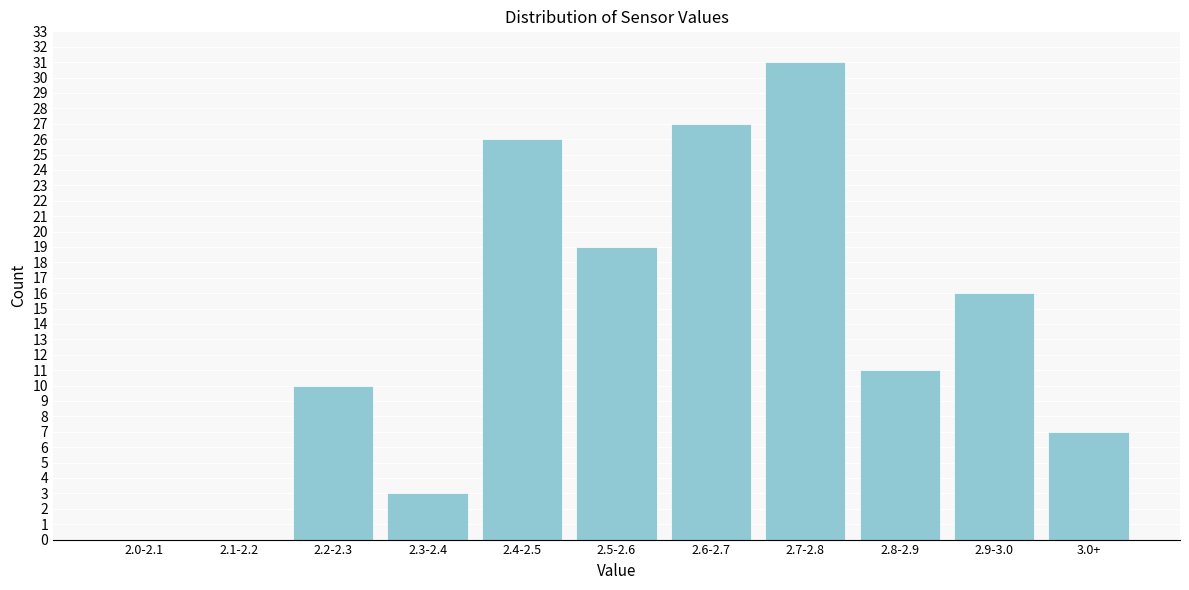

Reading left to right, extract all data points from this chart.

2.0-2.1=0	2.1-2.2=0	2.2-2.3=10	2.3-2.4=3	2.4-2.5=26	2.5-2.6=19	2.6-2.7=27	2.7-2.8=31	2.8-2.9=11	2.9-3.0=16	3.0+=7